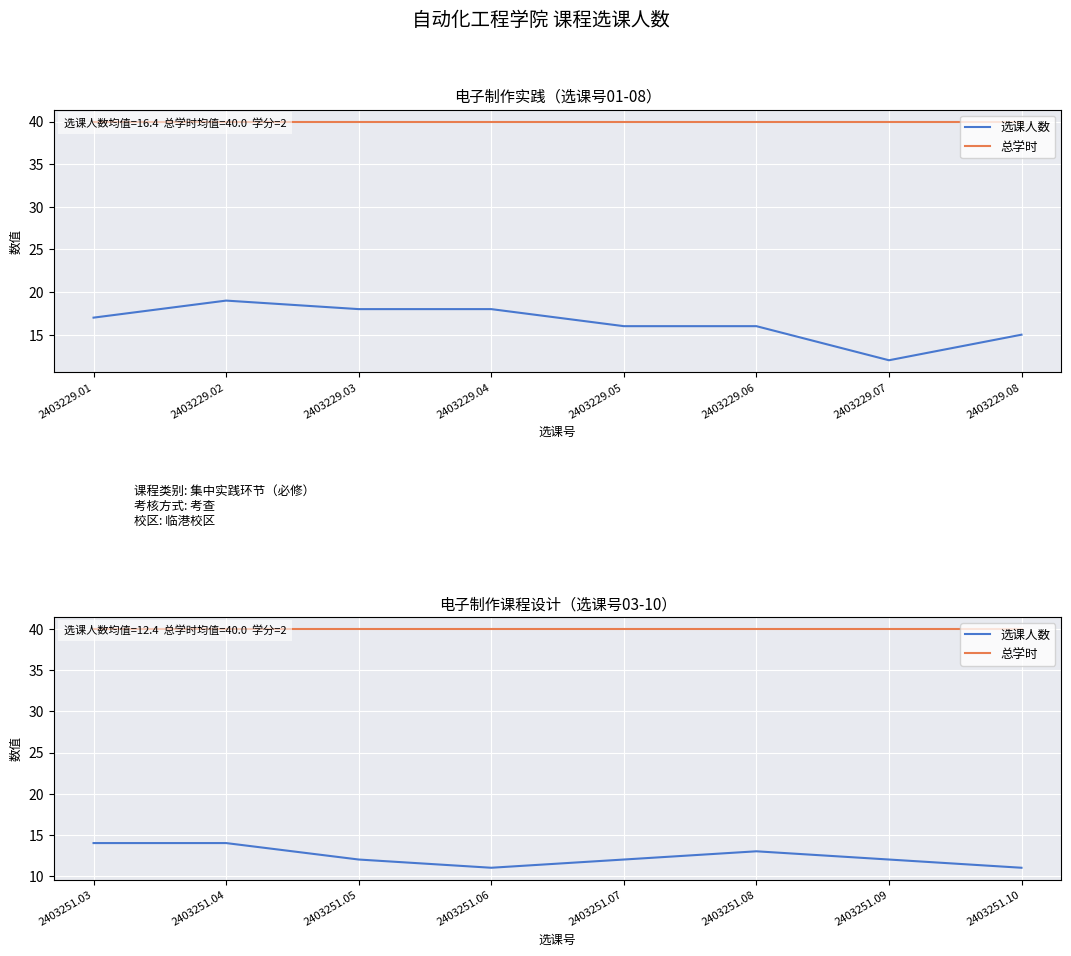

True or false: 选课人数 and 总学时 cross at least once.

False